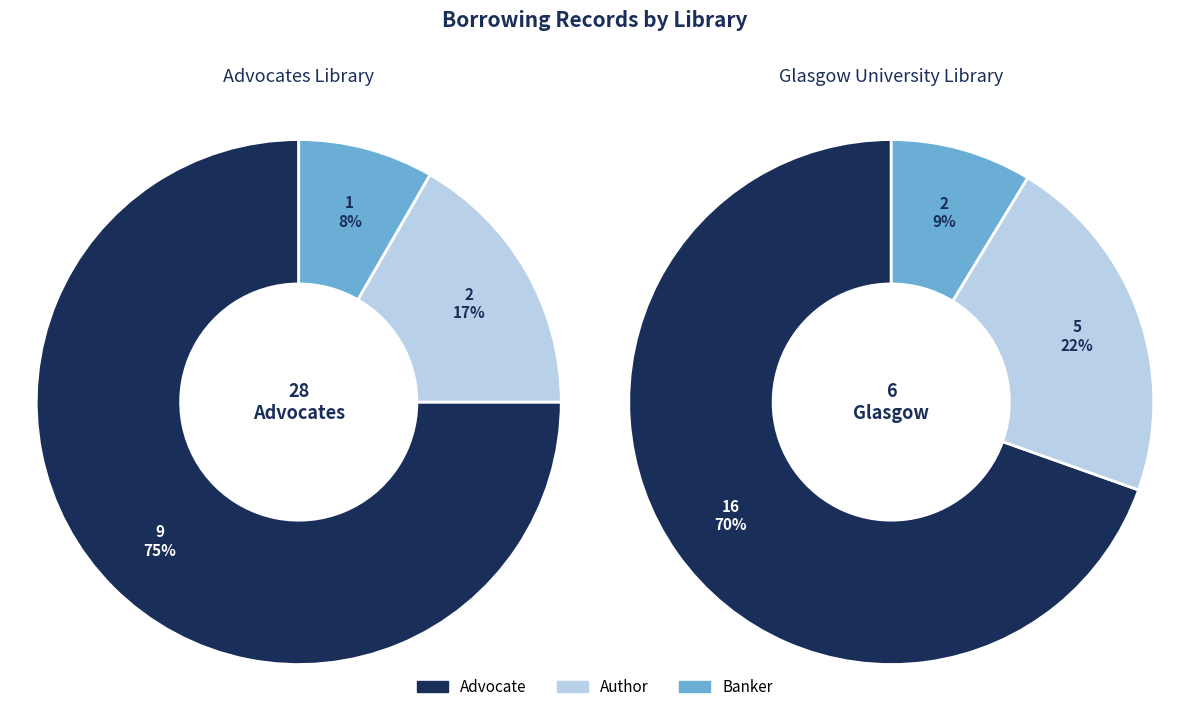

How many segments does this pie chart have?

3